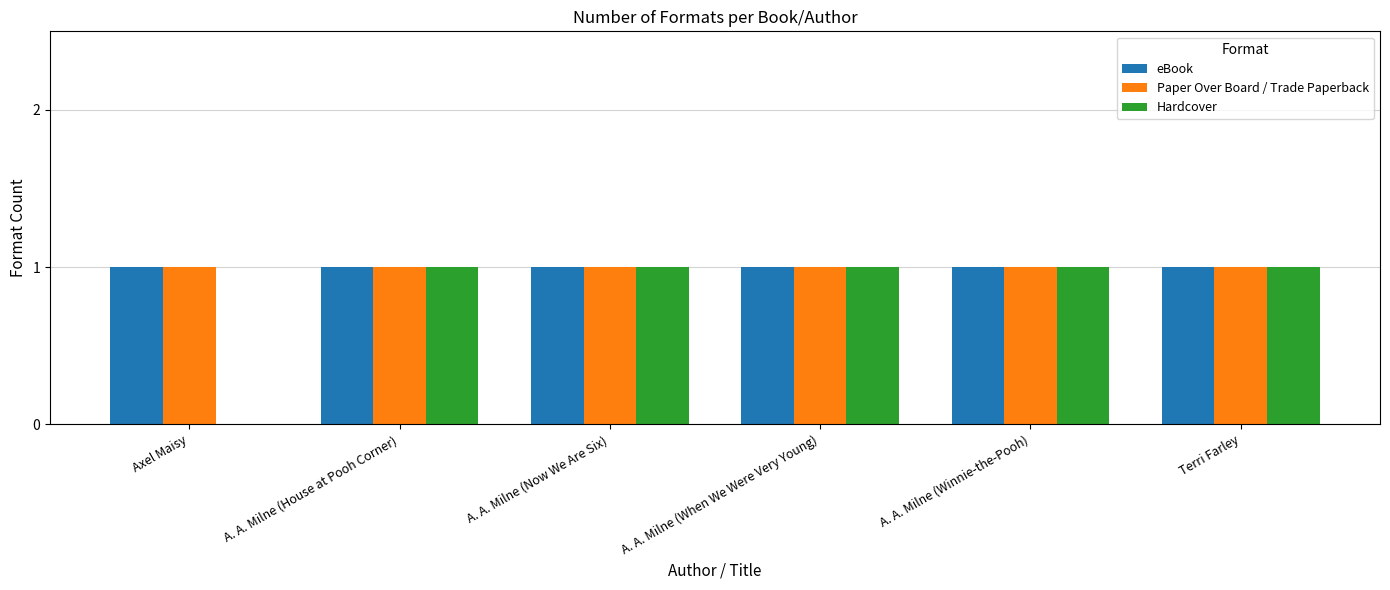

What is the sum of all Paper Over Board / Trade Paperback values?

6